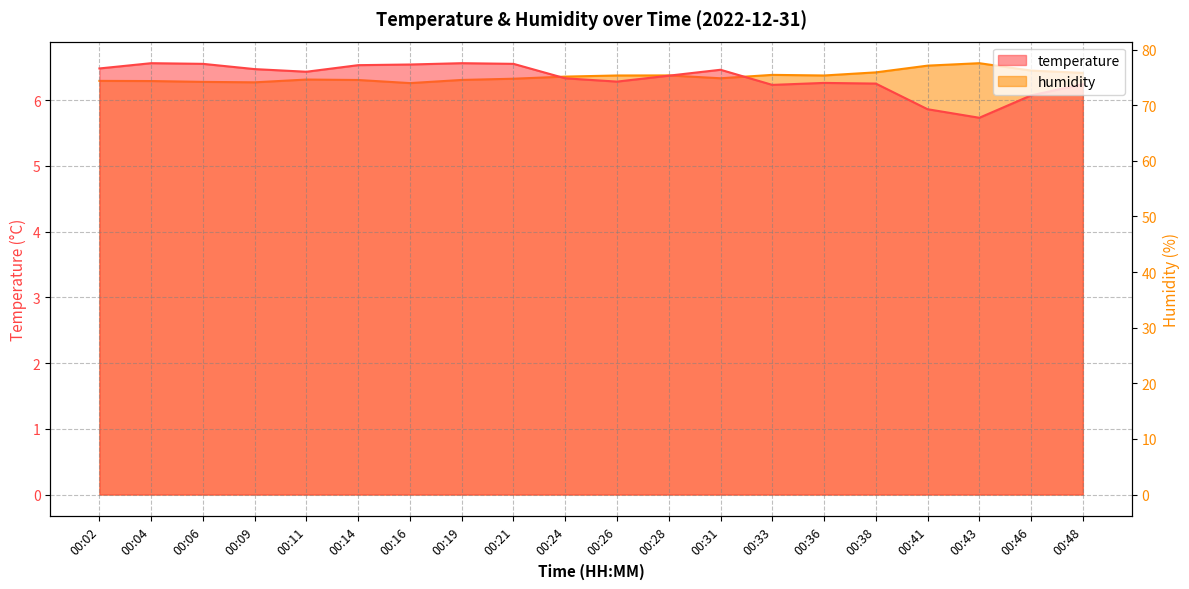

Between 00:04 and 00:36, which series saw the biggest shift?

humidity_line